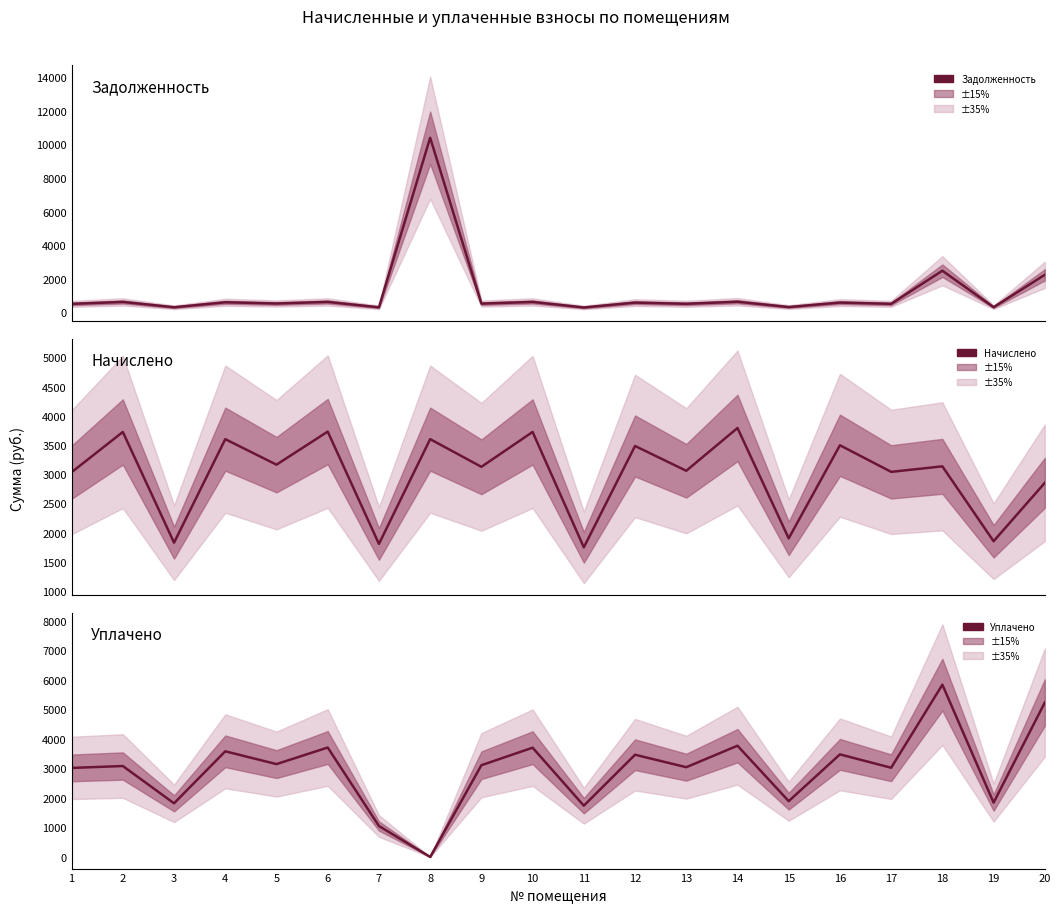

What are all the series names shown in the legend?

Задолженность, Начислено, Уплачено